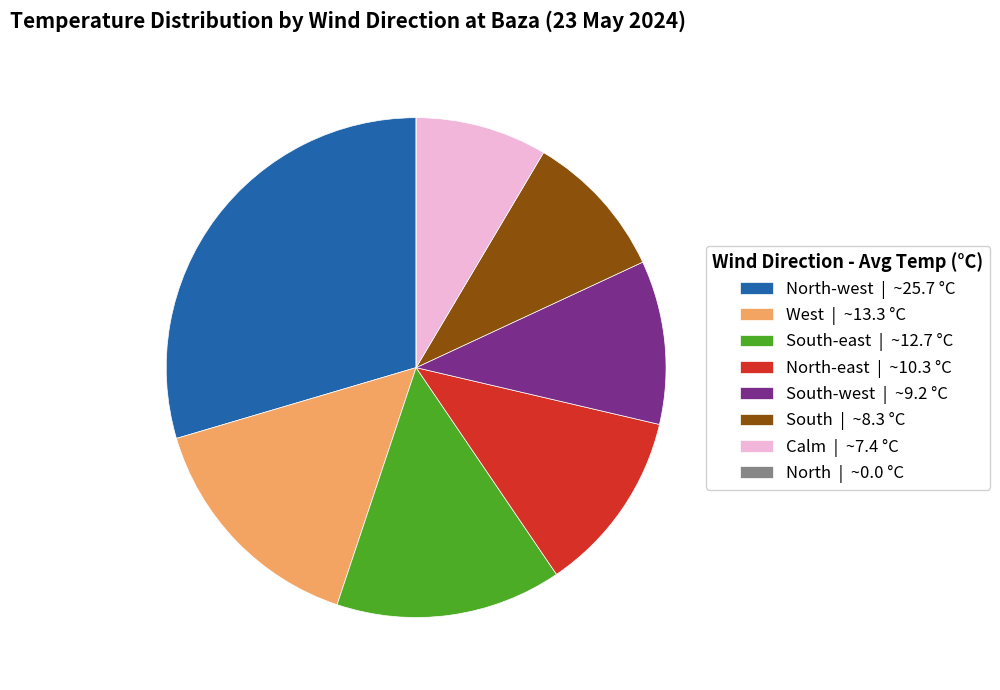

Which category has the biggest portion of the pie?

North-west | ~25.7 °C